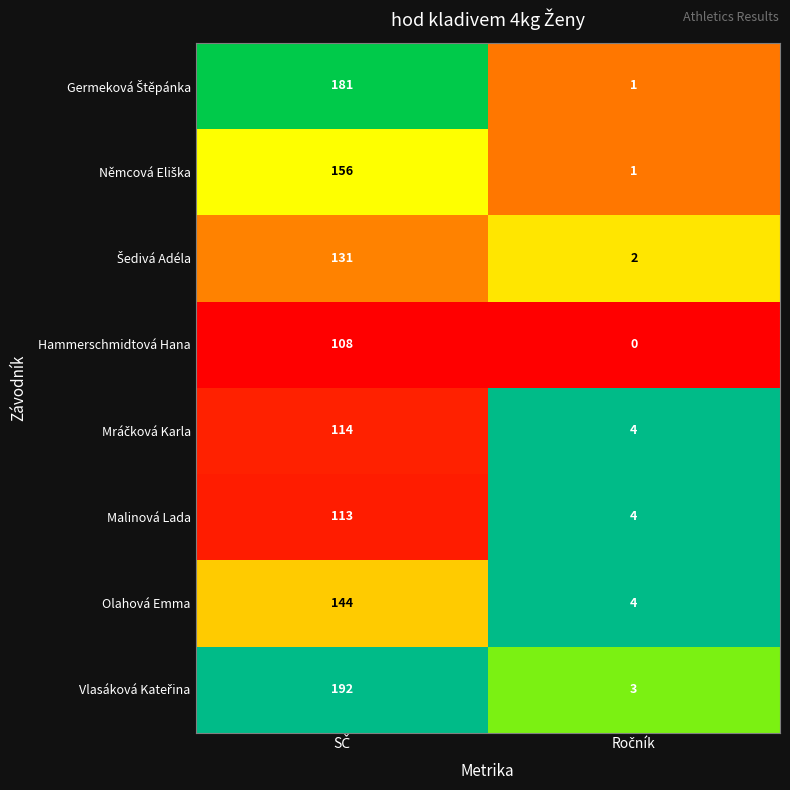

What is the average value of the Hammerschmidtová Hana series?

54